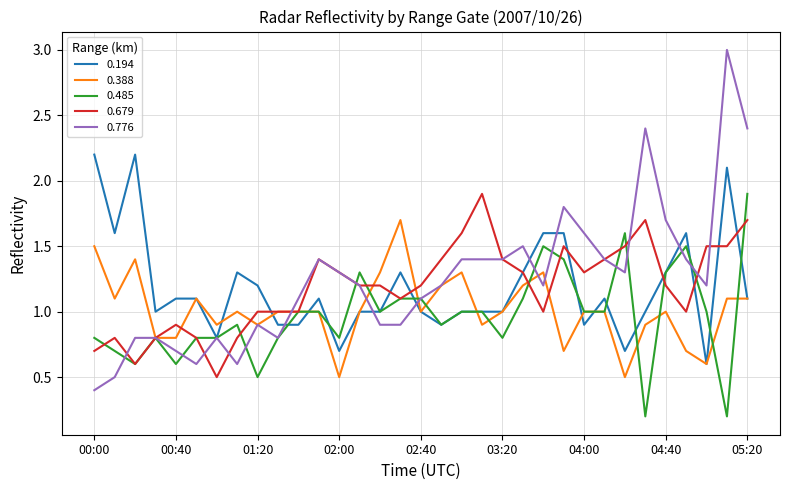

What is the difference between the maximum and minimum values in the 0.388 series?

1.2